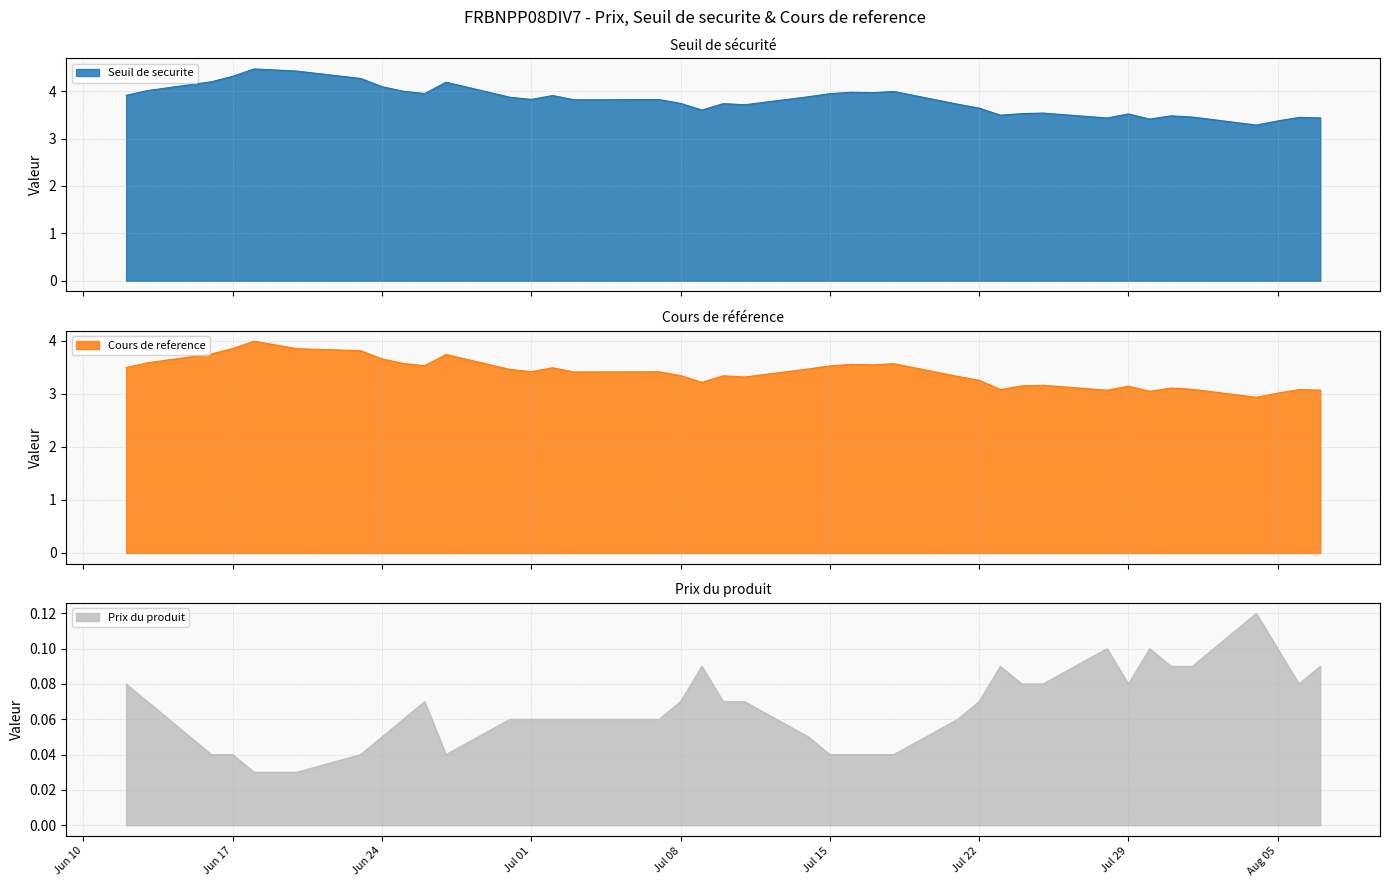

What are all the series names shown in the legend?

Seuil de securite, Cours de reference, Prix du produit